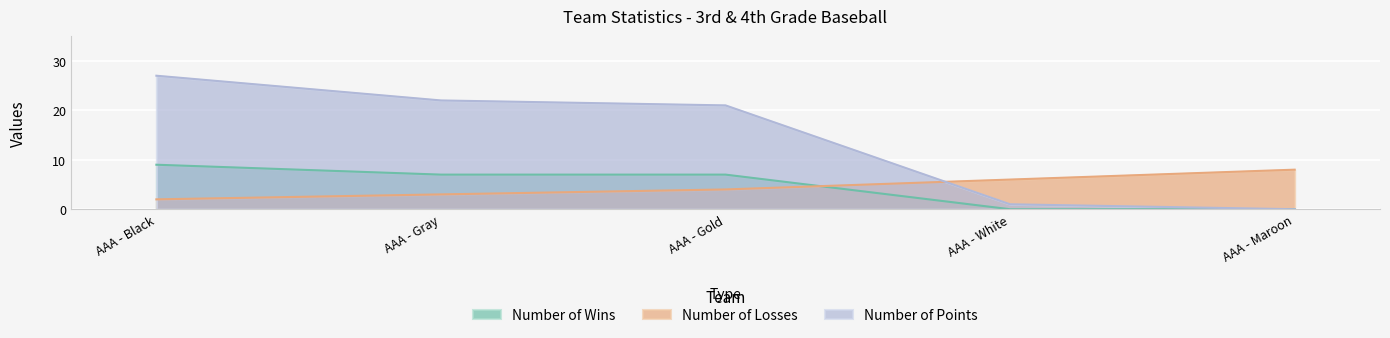

How many data points in Number of Losses are above 4?

2